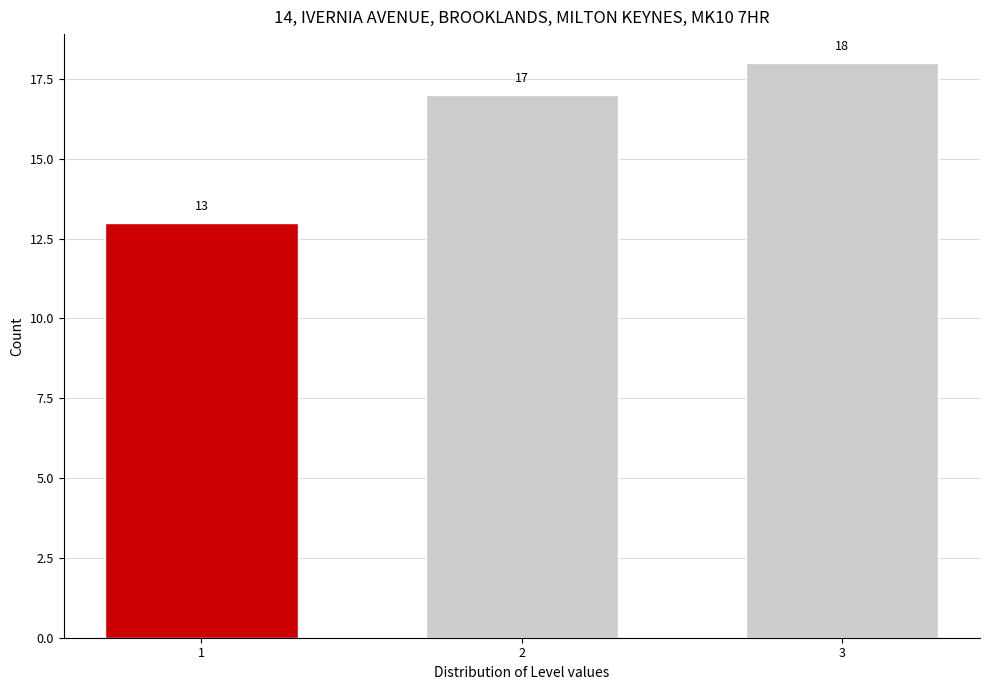

Reading left to right, transcribe all the data shown in this chart.

13	17	18